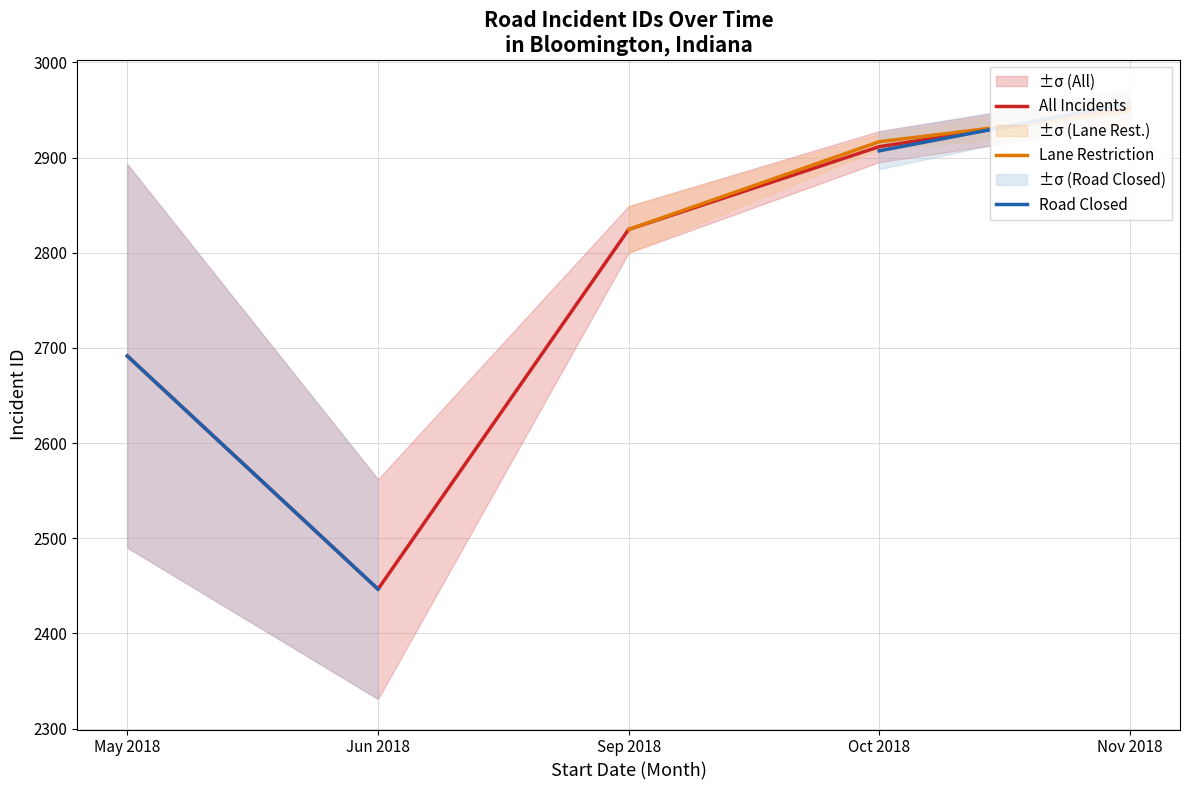

What is the total value across all series at Oct 2018?

8735.3